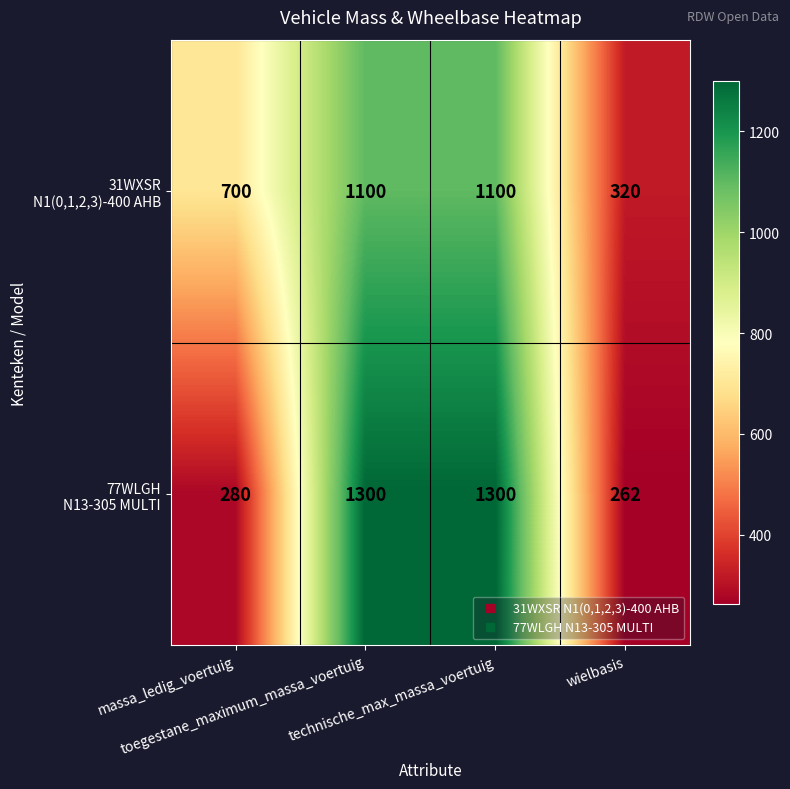

What is the smallest value displayed?

262